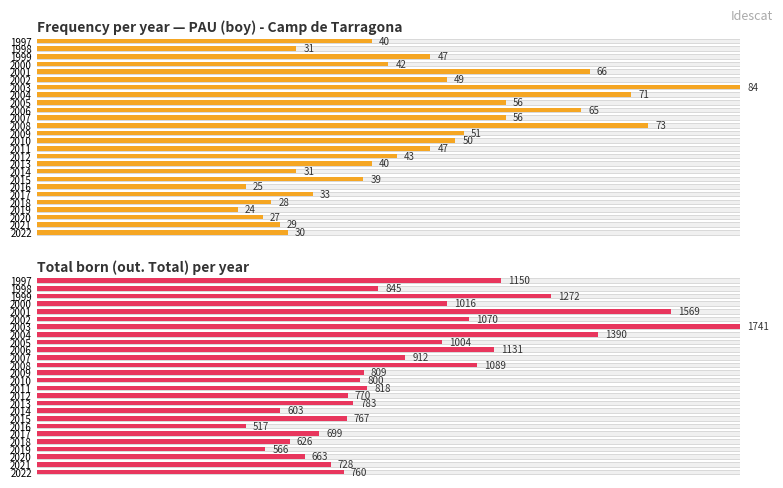

How many distinct data groups are displayed?

2